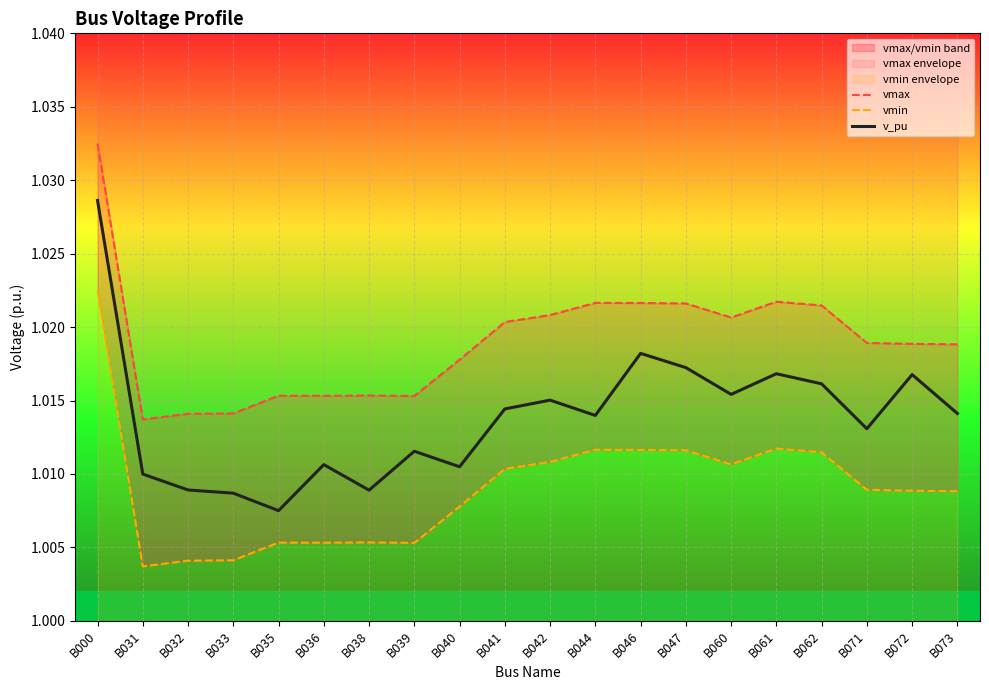

How many lines are shown in the chart?

3